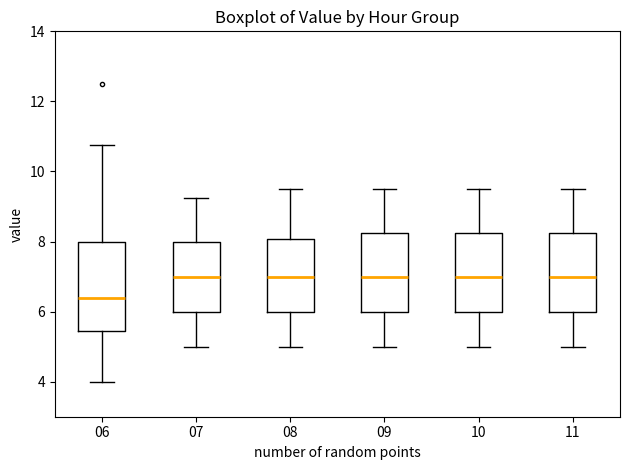

Reading left to right, transcribe this box plot: for each box, give where its median line is, the range the box spans, and where its two whiskers end, as read against the y-axis. The values are not printed on the chart, so give them approximately, as read against the axis.

06: median 6.4, box 5.4 to 8.0, whiskers 4.0 to 10.8
07: median 7.0, box 6.0 to 8.0, whiskers 5.0 to 9.2
08: median 7.0, box 6.0 to 8.0, whiskers 5.0 to 9.6
09: median 7.0, box 6.0 to 8.2, whiskers 5.0 to 9.6
10: median 7.0, box 6.0 to 8.2, whiskers 5.0 to 9.6
11: median 7.0, box 6.0 to 8.2, whiskers 5.0 to 9.6